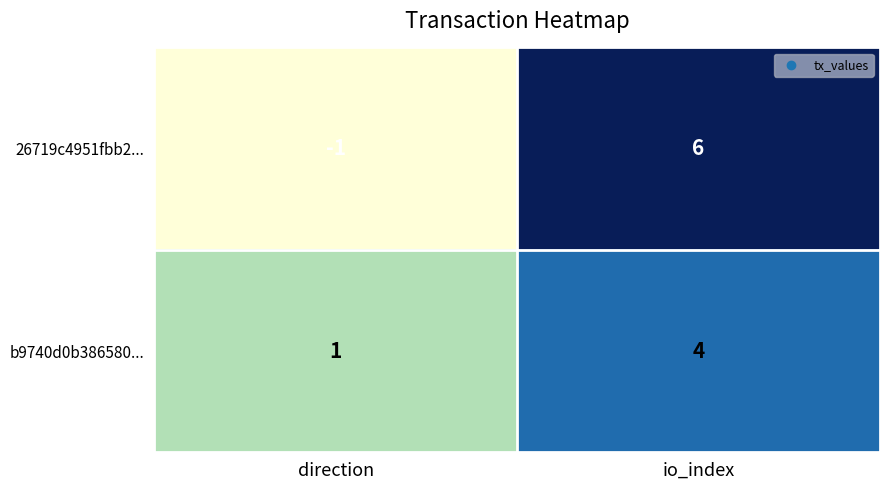

Rank the series at io_index from lowest to highest value.

b9740d0b386580..., 26719c4951fbb2...